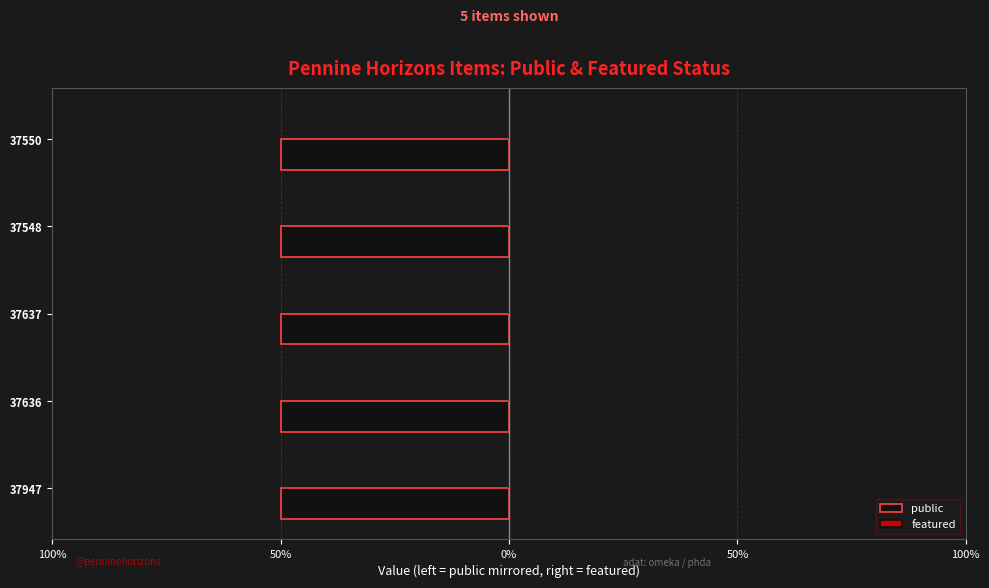

At which category is the sum across all series the highest?

37947